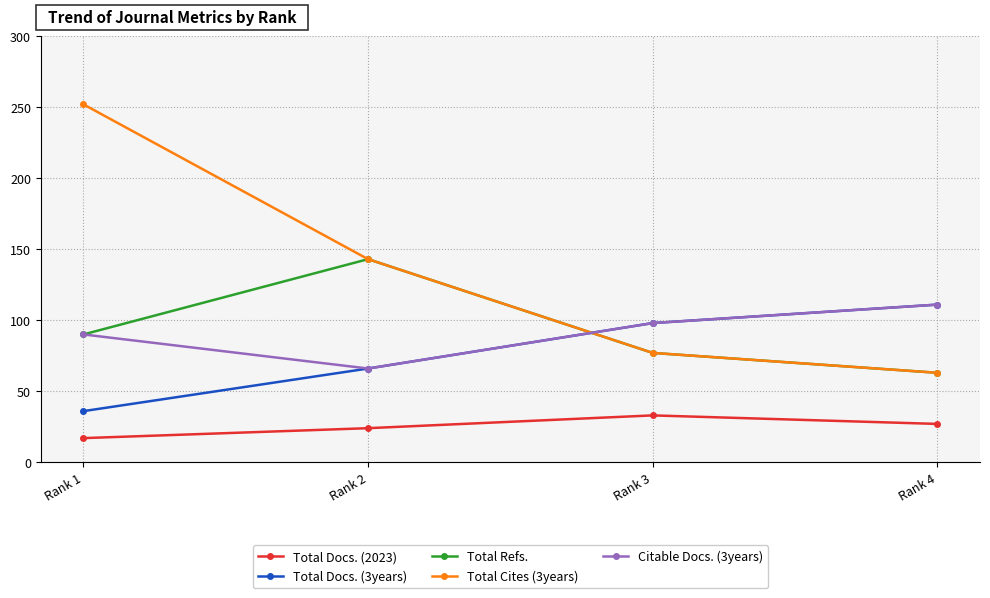

At which category is the sum across all series the highest?

Rank 1